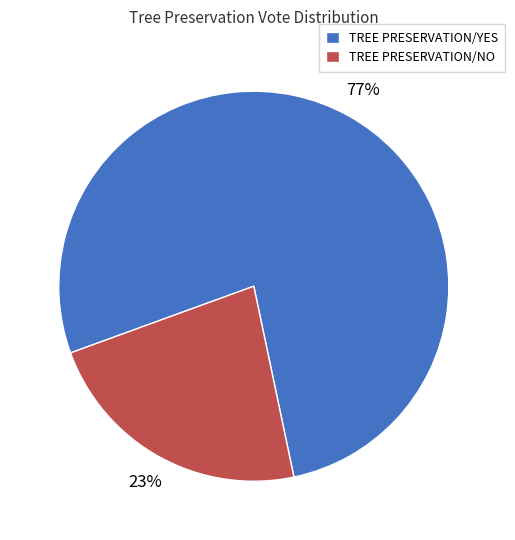

To the nearest percent, what percentage of the pie is TREE PRESERVATION/YES?

77%